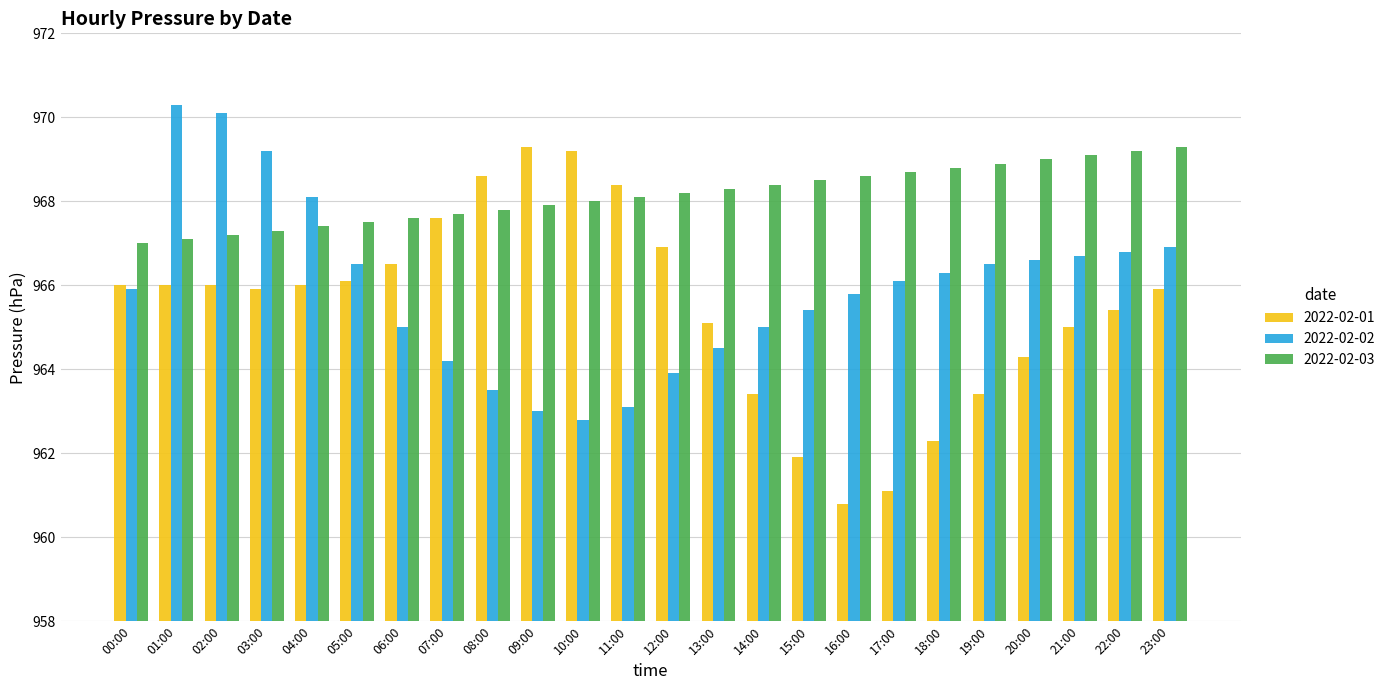

What is the minimum value shown in the chart?

960.8